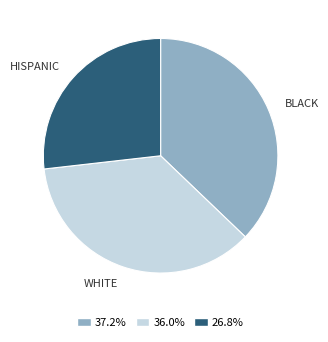

What is the largest slice in the pie chart?

BLACK